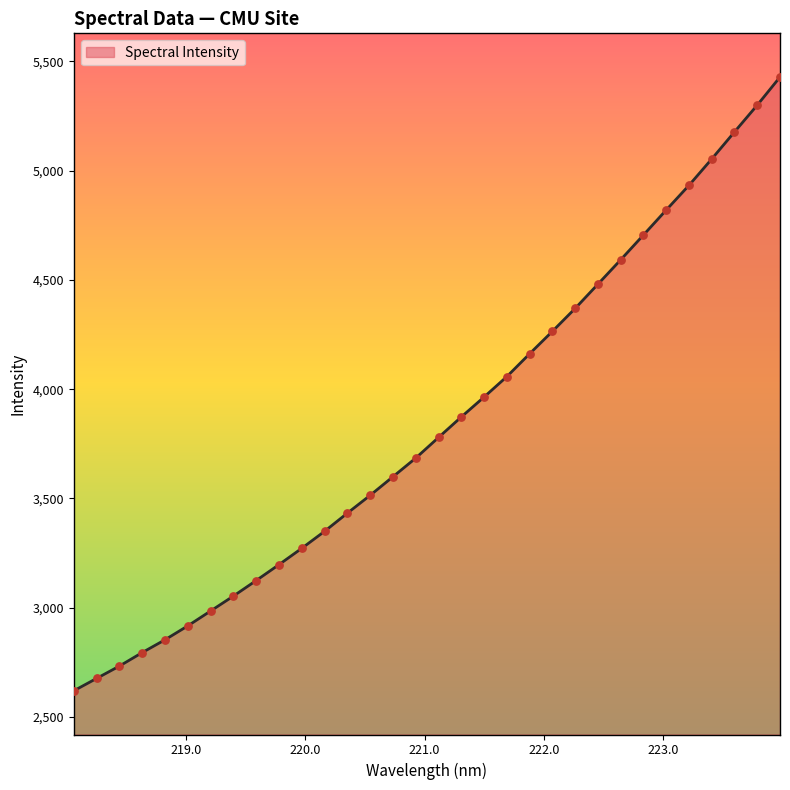

What is the maximum value shown in the chart?

5428.2